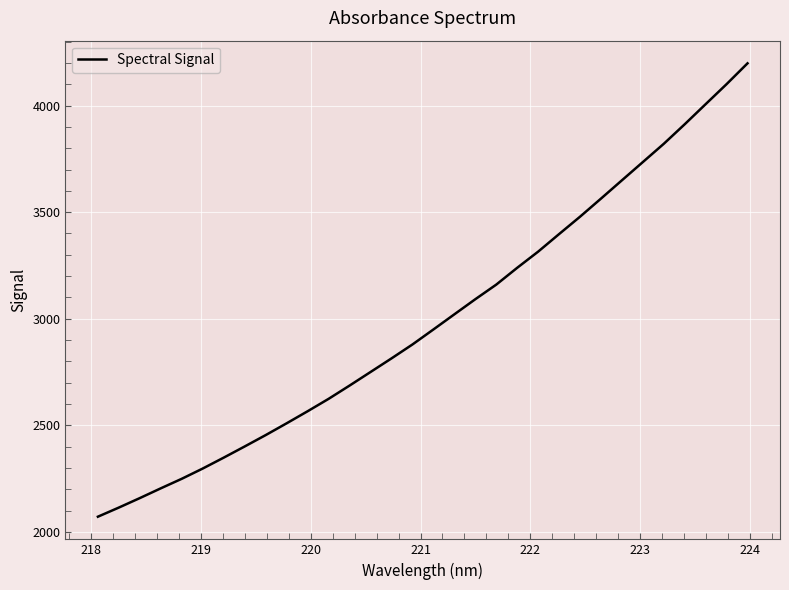

What is the difference between the maximum and minimum values?

2125.8